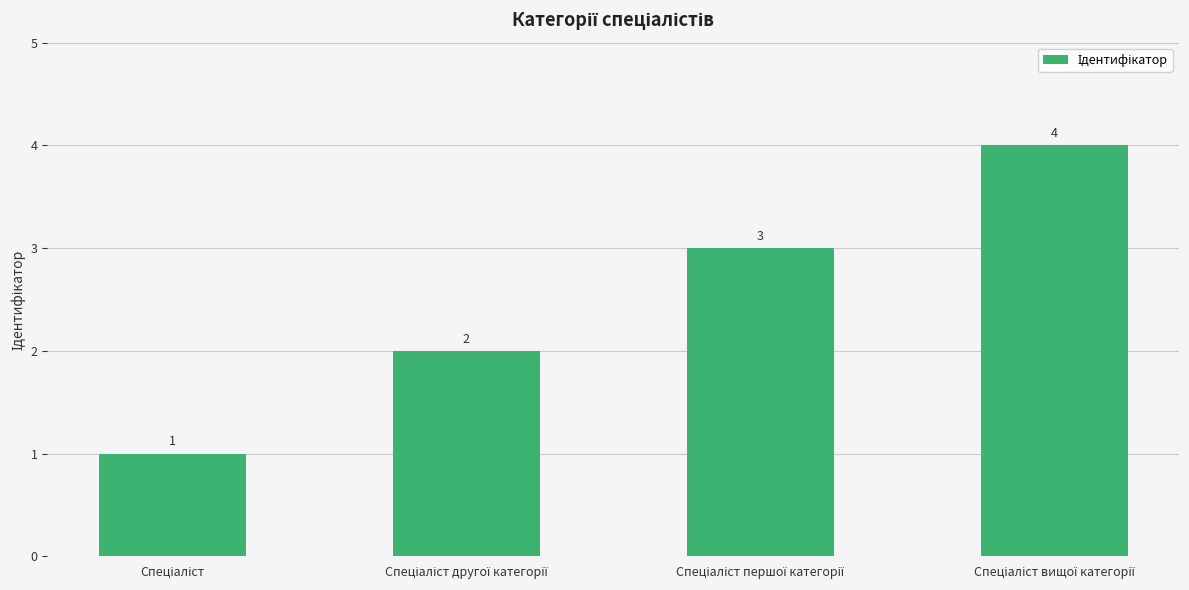

What is the greatest value displayed?

4